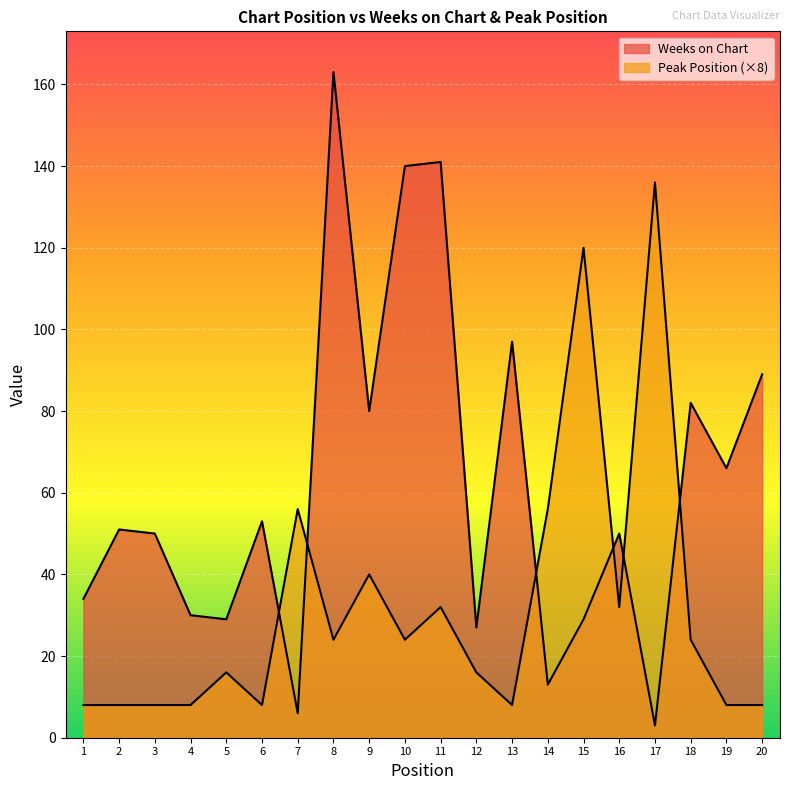

Between 11 and 3, which is larger?

11